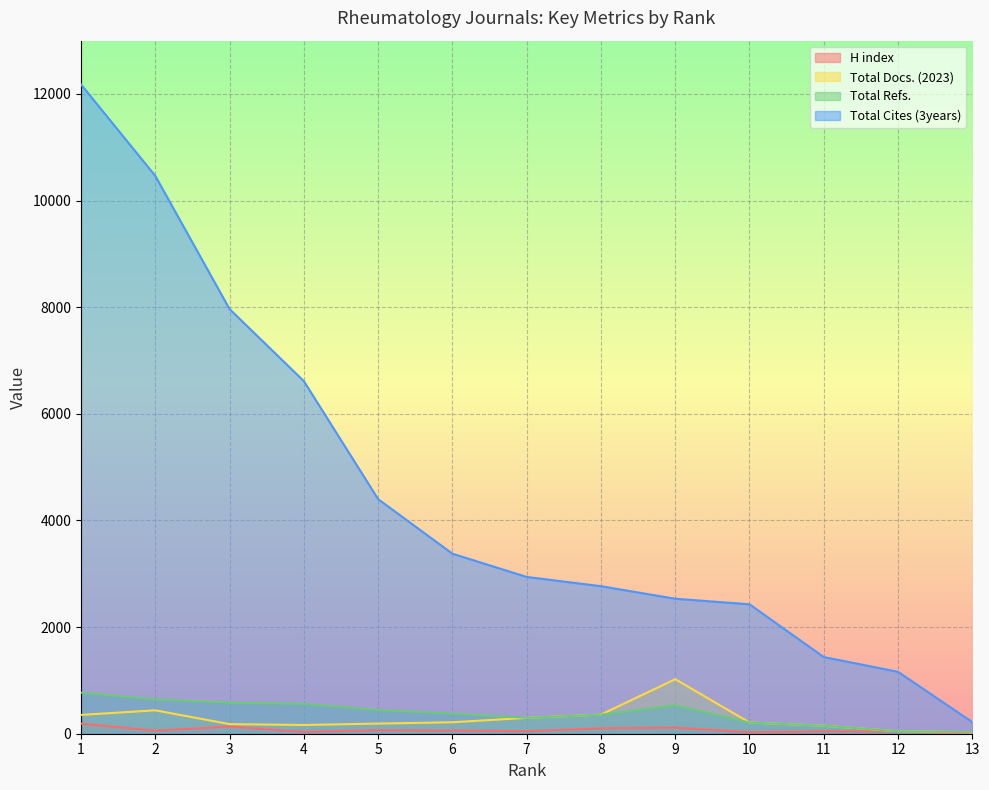

Which series has the largest range (max minus min)?

Total Cites (3years)